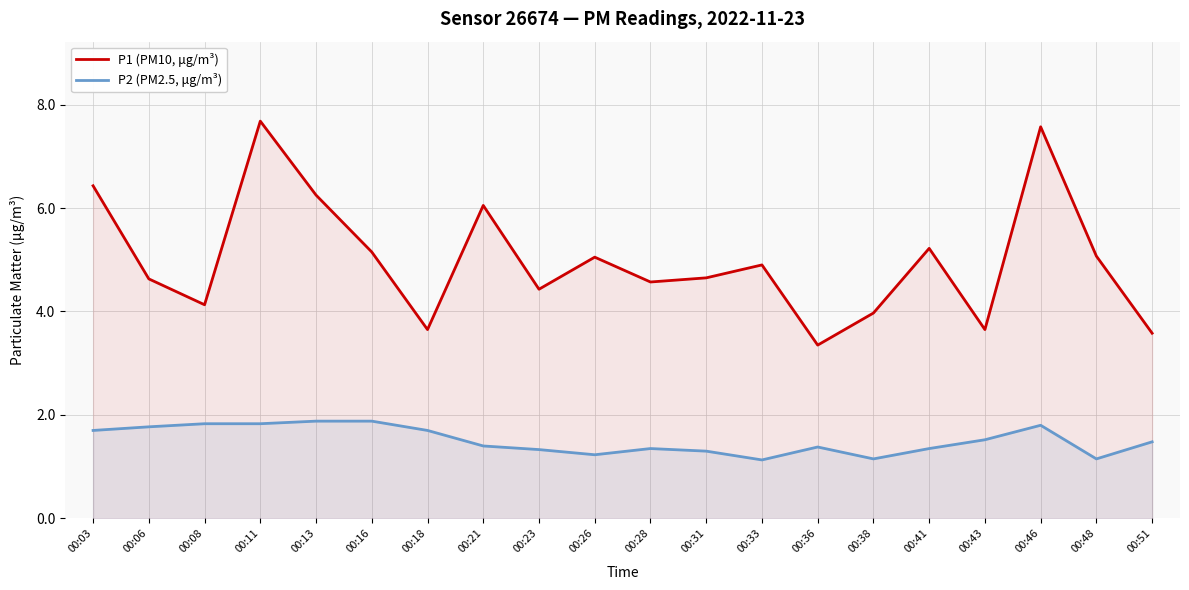

Reading left to right, what are all the values shown in this chart?

P1 (PM10, μg/m³): 00:03=6.4	00:06=4.6	00:08=4.1	00:11=7.7	00:13=6.2	00:16=5.2	00:18=3.6	00:21=6.0	00:23=4.4	00:26=5.0	00:28=4.6	00:31=4.7	00:33=4.9	00:36=3.4	00:38=4.0	00:41=5.2	00:43=3.6	00:46=7.6	00:48=5.1	00:51=3.6
P2 (PM2.5, μg/m³): 00:03=1.7	00:06=1.8	00:08=1.8	00:11=1.8	00:13=1.9	00:16=1.9	00:18=1.7	00:21=1.4	00:23=1.3	00:26=1.2	00:28=1.4	00:31=1.3	00:33=1.1	00:36=1.4	00:38=1.1	00:41=1.4	00:43=1.5	00:46=1.8	00:48=1.1	00:51=1.5